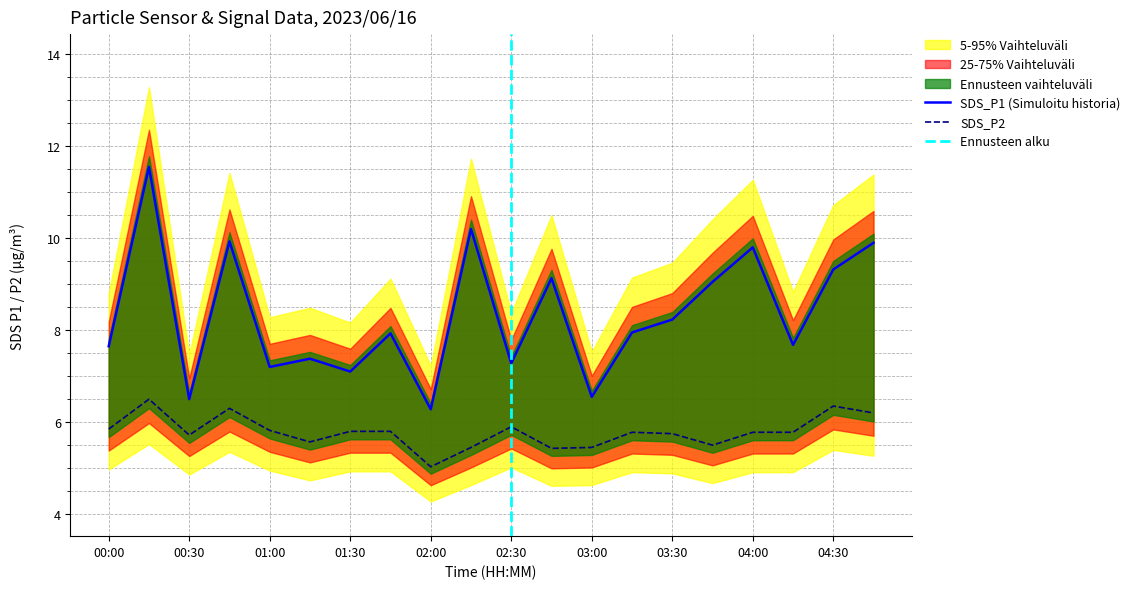

Reading right to left, transcribe all the data shown in this chart.

SDS_P1: 04:45=9.9	04:30=9.3	04:15=7.7	04:00=9.8	03:45=9.1	03:30=8.2	03:15=8.0	03:00=6.5	02:45=9.1	02:30=7.3	02:15=10.2	02:00=6.3	01:45=7.9	01:30=7.1	01:15=7.4	01:00=7.2	00:45=9.9	00:30=6.5	00:15=11.6	00:00=7.7
SDS_P2: 04:45=6.2	04:30=6.3	04:15=5.8	04:00=5.8	03:45=5.5	03:30=5.8	03:15=5.8	03:00=5.5	02:45=5.4	02:30=5.9	02:15=5.5	02:00=5.0	01:45=5.8	01:30=5.8	01:15=5.6	01:00=5.8	00:45=6.3	00:30=5.7	00:15=6.5	00:00=5.8